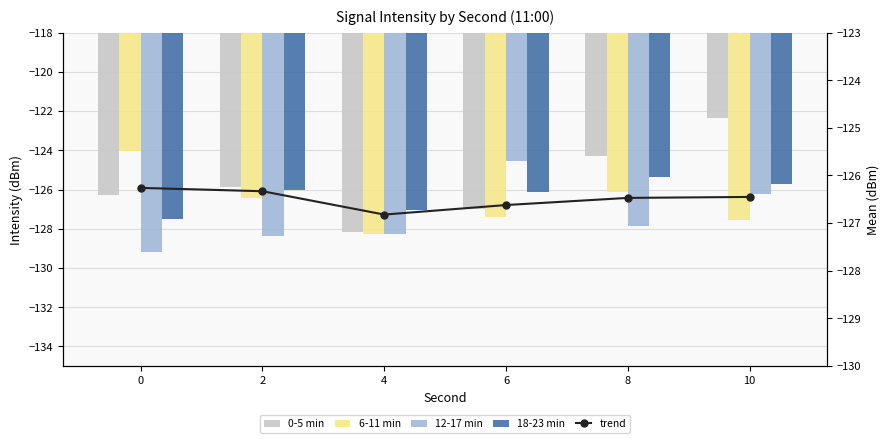

Reading left to right, extract all data points from this chart.

0-5 min: 0=-126.3	2=-125.9	4=-128.2	6=-127.0	8=-124.3	10=-122.3
6-11 min: 0=-124.1	2=-126.4	4=-128.2	6=-127.4	8=-126.1	10=-127.5
12-17 min: 0=-129.2	2=-128.4	4=-128.3	6=-124.6	8=-127.9	10=-126.2
18-23 min: 0=-127.5	2=-126.0	4=-127.1	6=-126.1	8=-125.4	10=-125.7
trend: 0=-126.3	2=-126.3	4=-126.8	6=-126.6	8=-126.5	10=-126.5